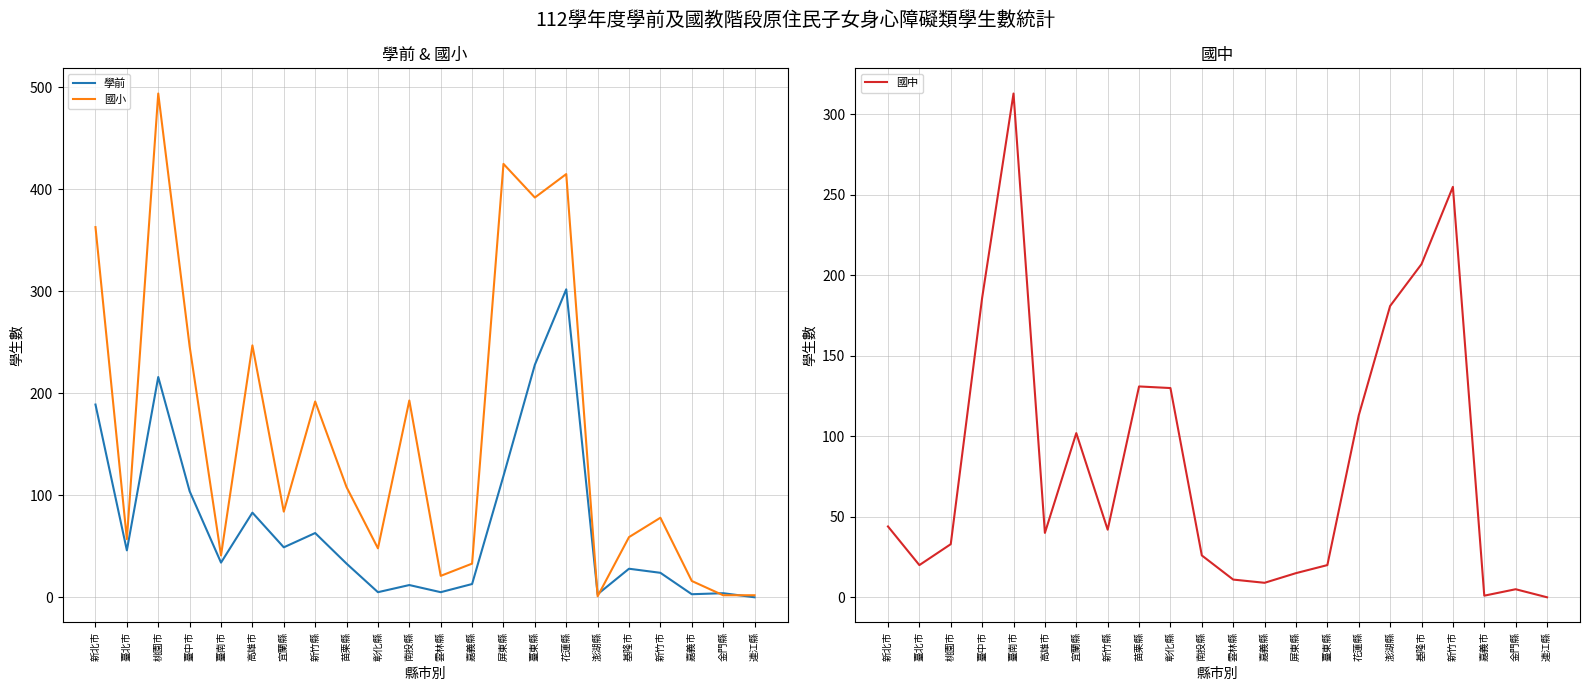

Read the 國中 value at 臺北市.

20